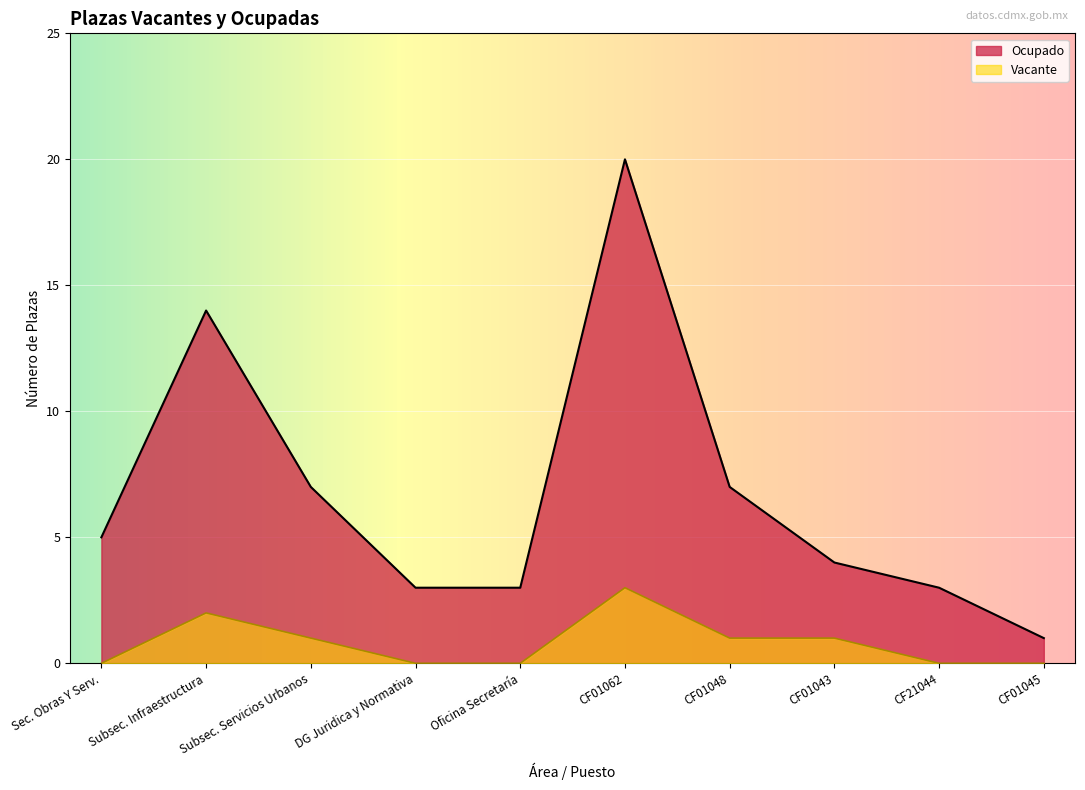

Which series has the largest range (max minus min)?

Ocupado